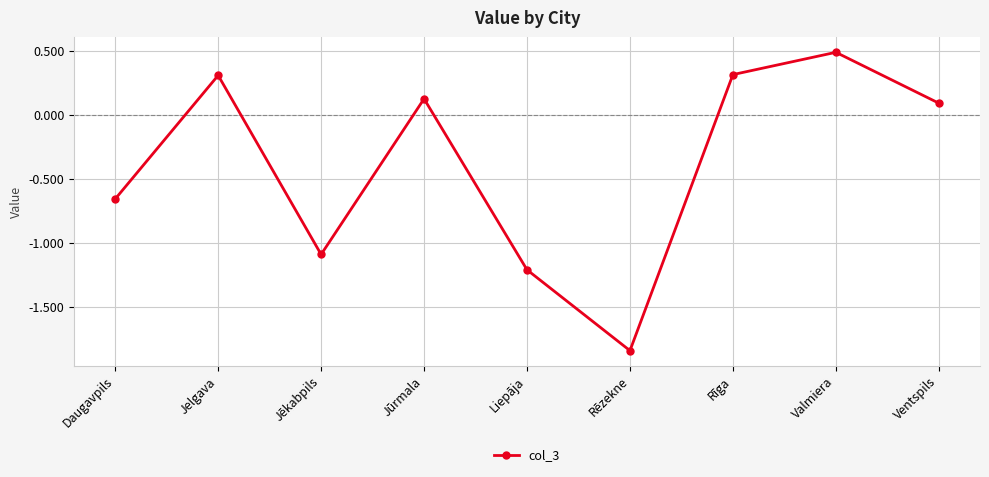

How many interior local valleys (lower than both neighbors) does the data have?

2